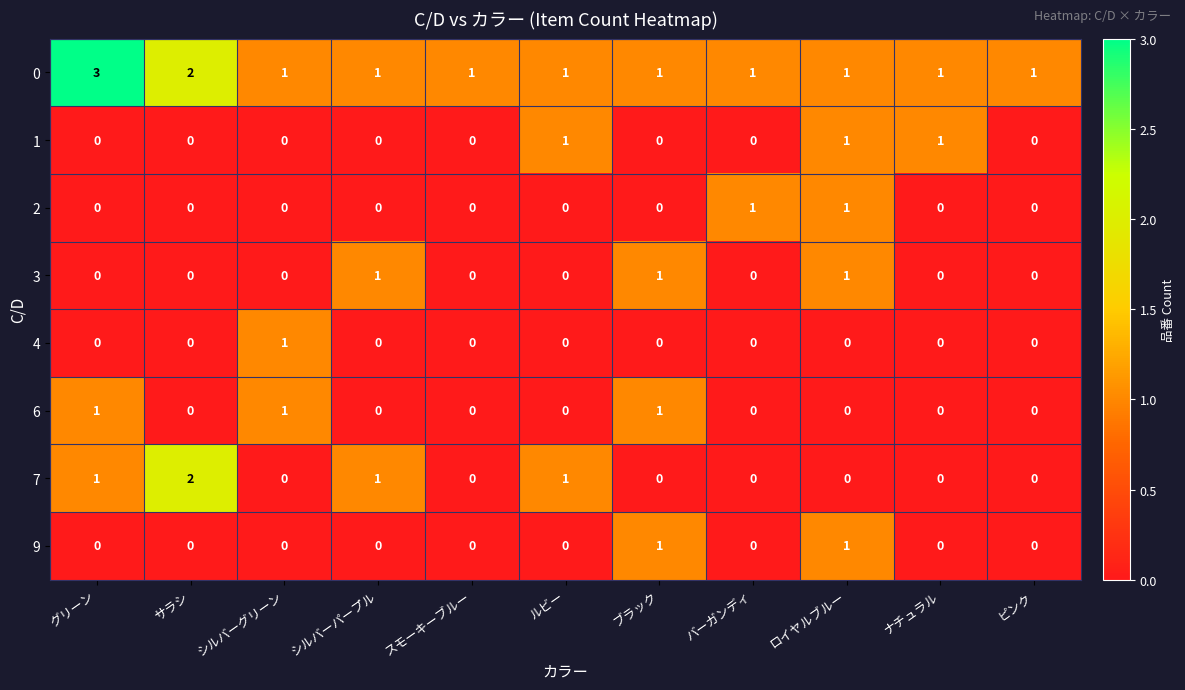

How many series are shown in this chart?

8